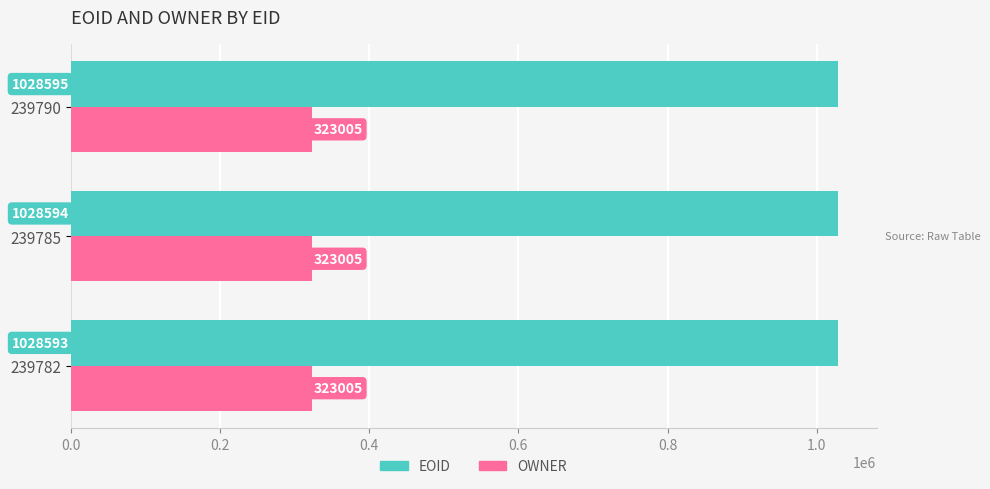

What is the average value of the OWNER series?

323005